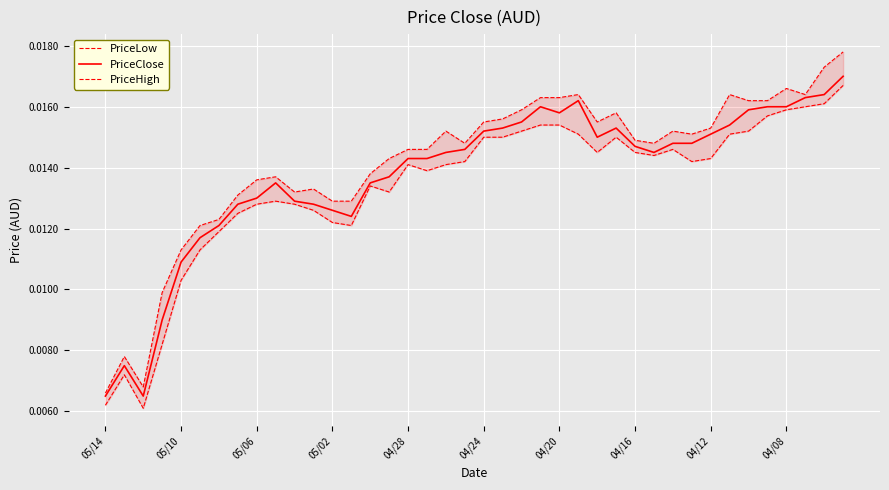

The value of PriceClose at 04/20 is 0.0. True or false?

False